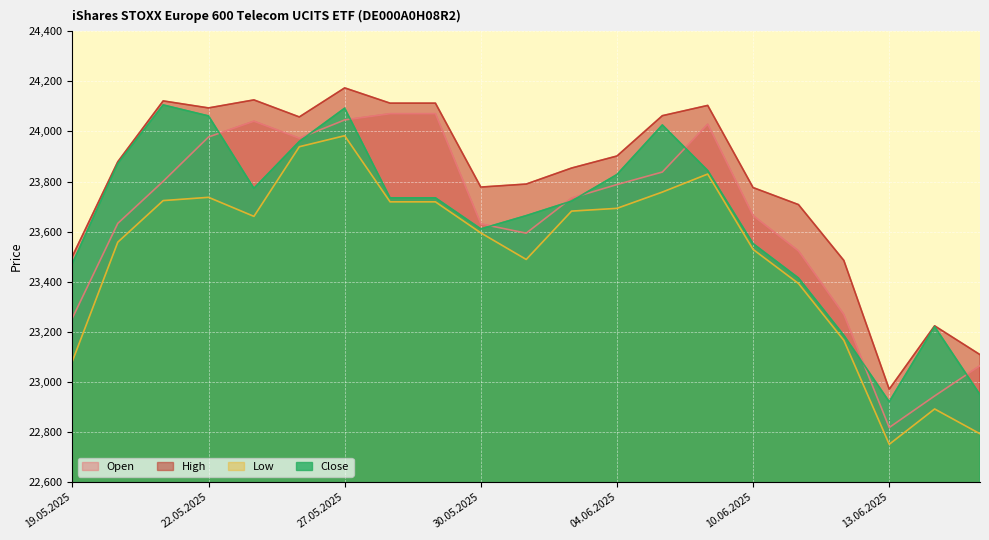

Where does the Low series first go above 23661?

21.05.2025